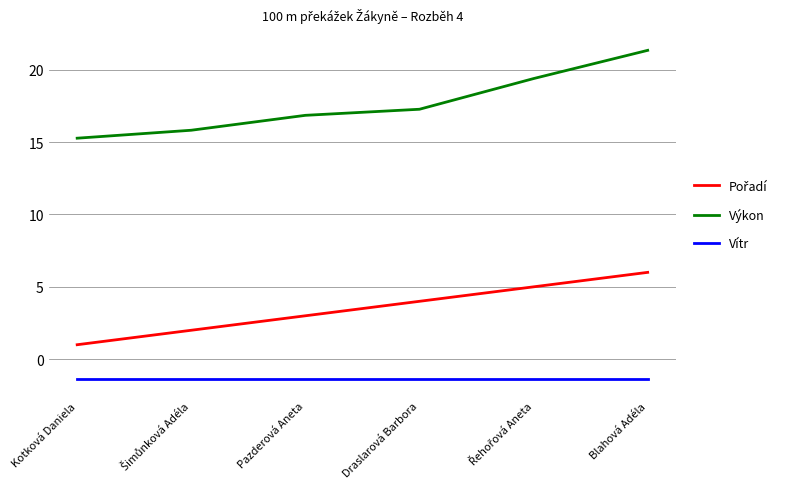

Which series has the largest range (max minus min)?

Výkon